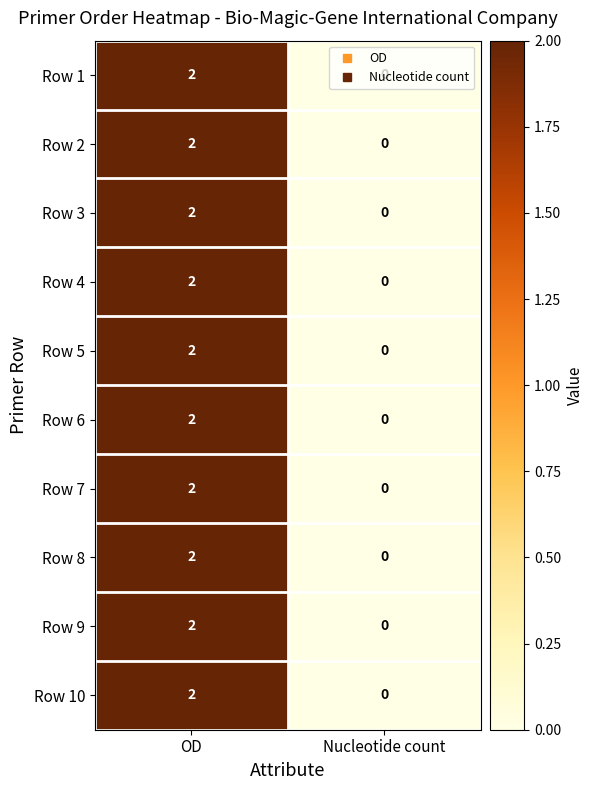

Which label corresponds to the smallest value in the chart?

Nucleotide count